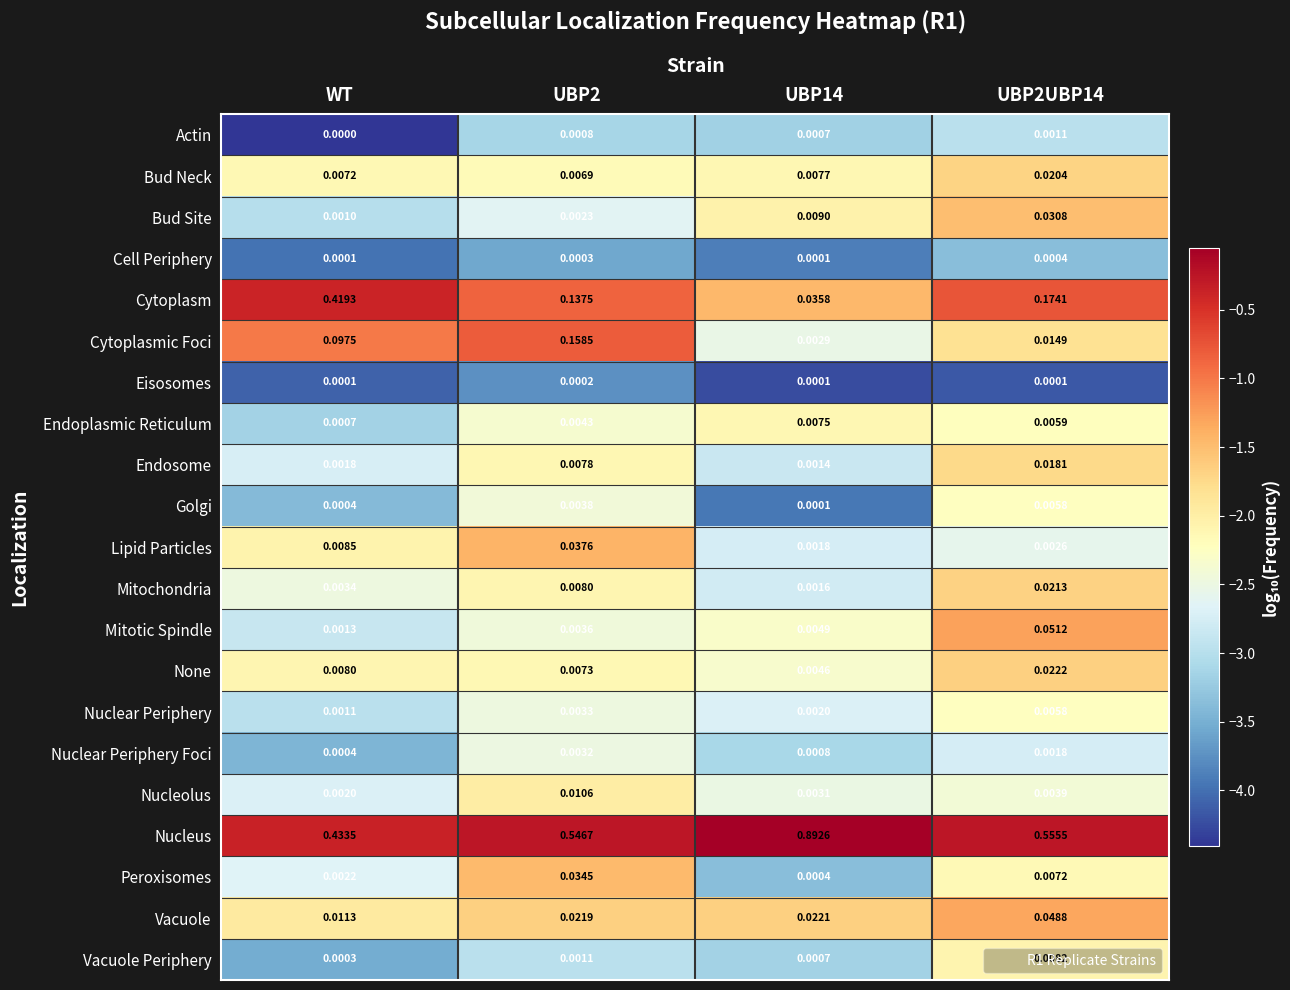

Which label corresponds to the largest value in the chart?

UBP14